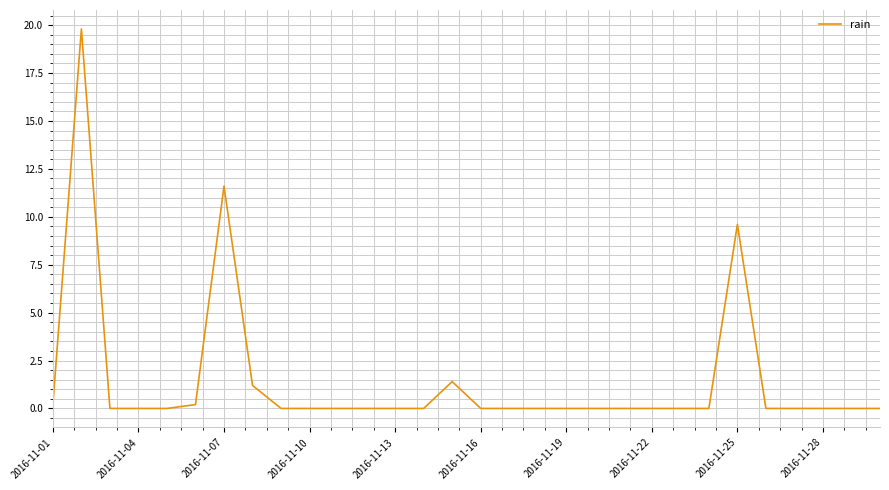

What is the greatest value displayed?

19.8